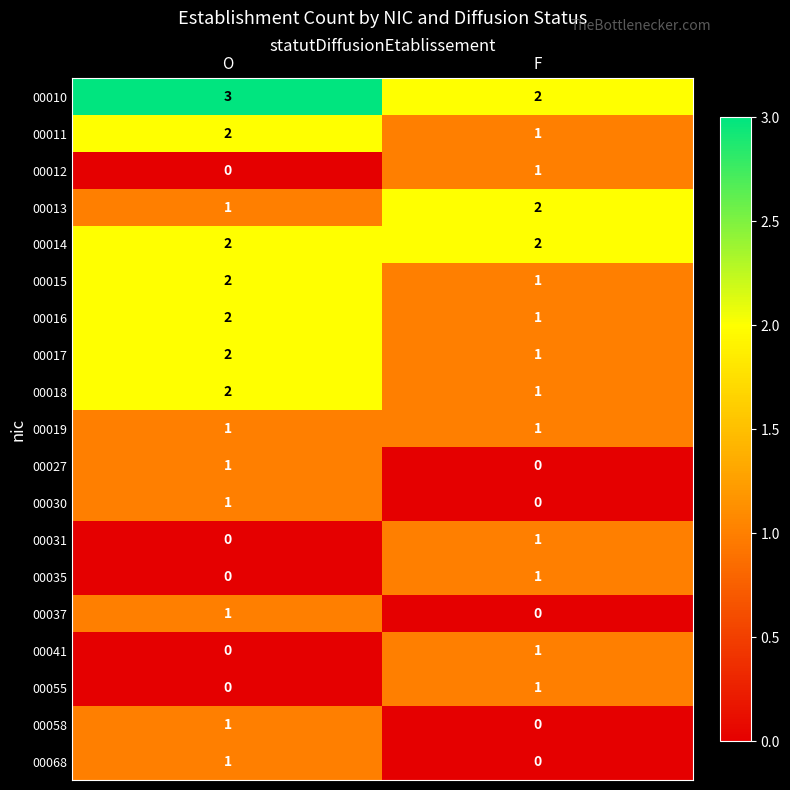

True or false: 00010 has a value of 1 at O.

False